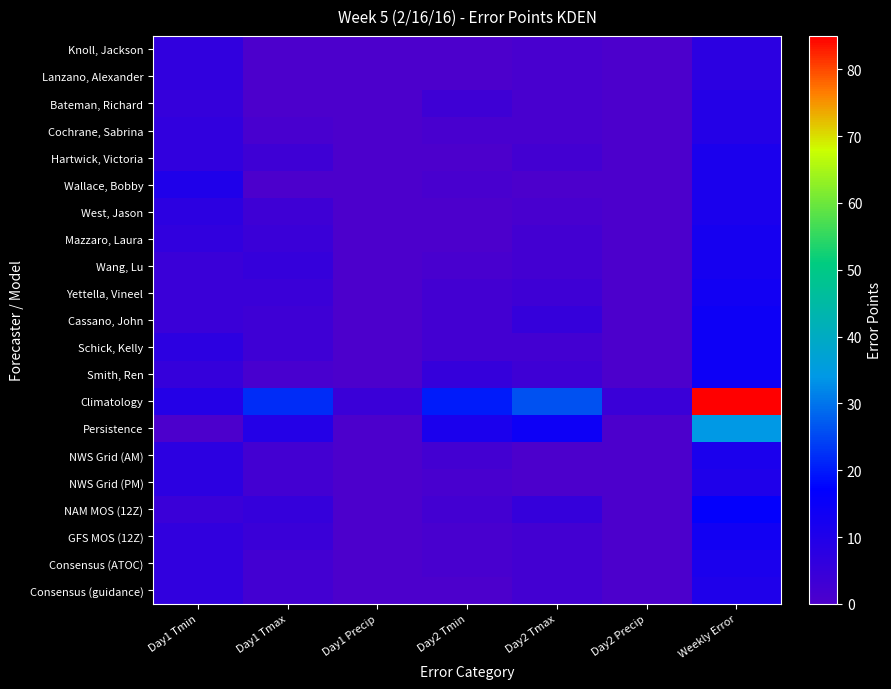

Which series has the widest spread of values?

Climatology